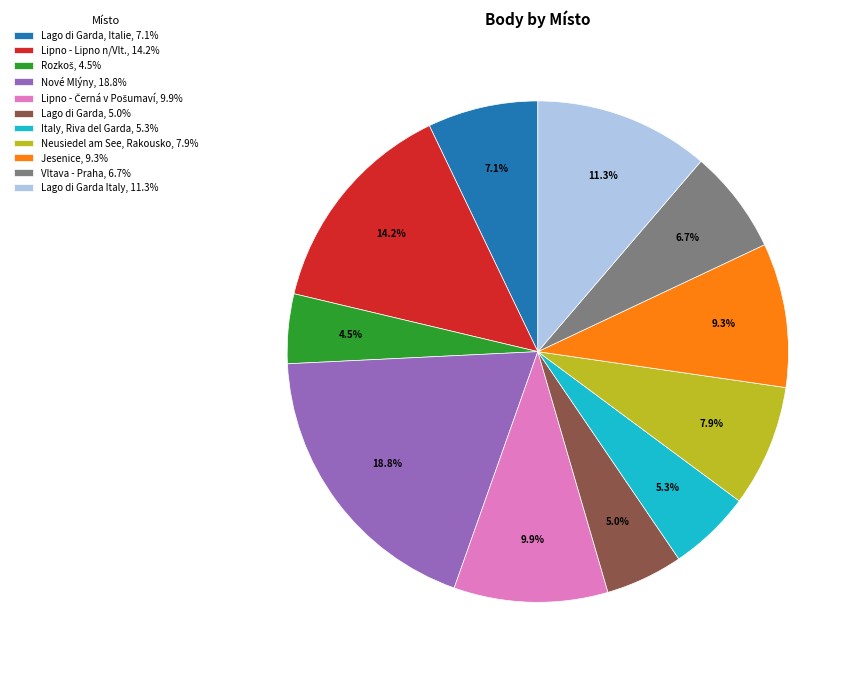

What is the ratio of the value at Nové Mlýny, 18.8% to the value at Lipno - Lipno n/Vlt., 14.2%?

1.3